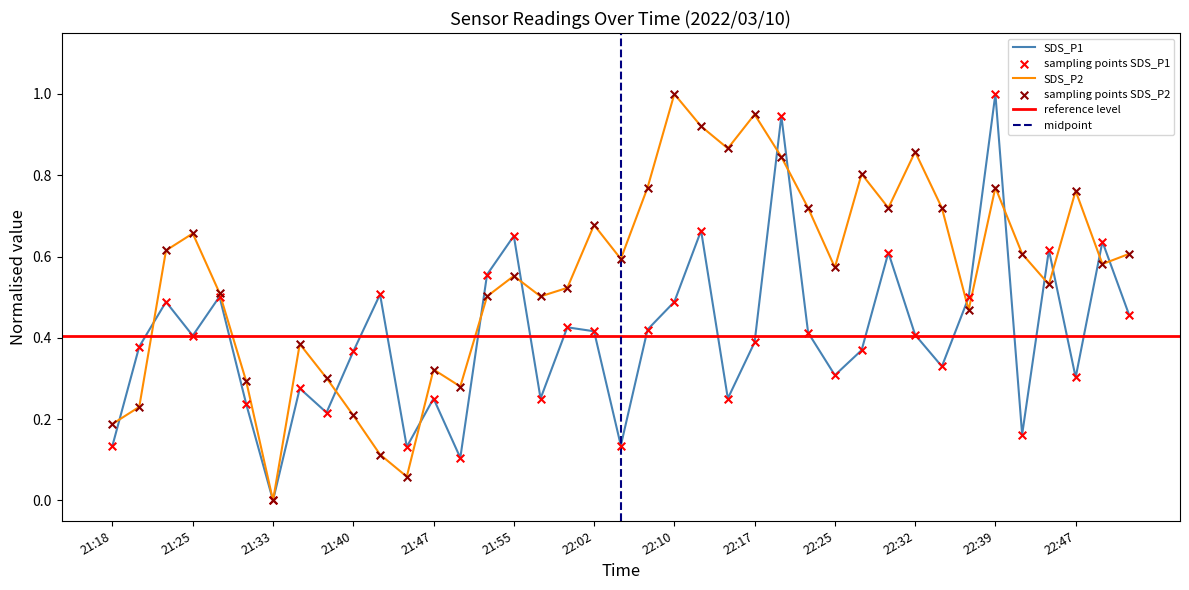

What is the highest value of the SDS_P2 series?

1.0